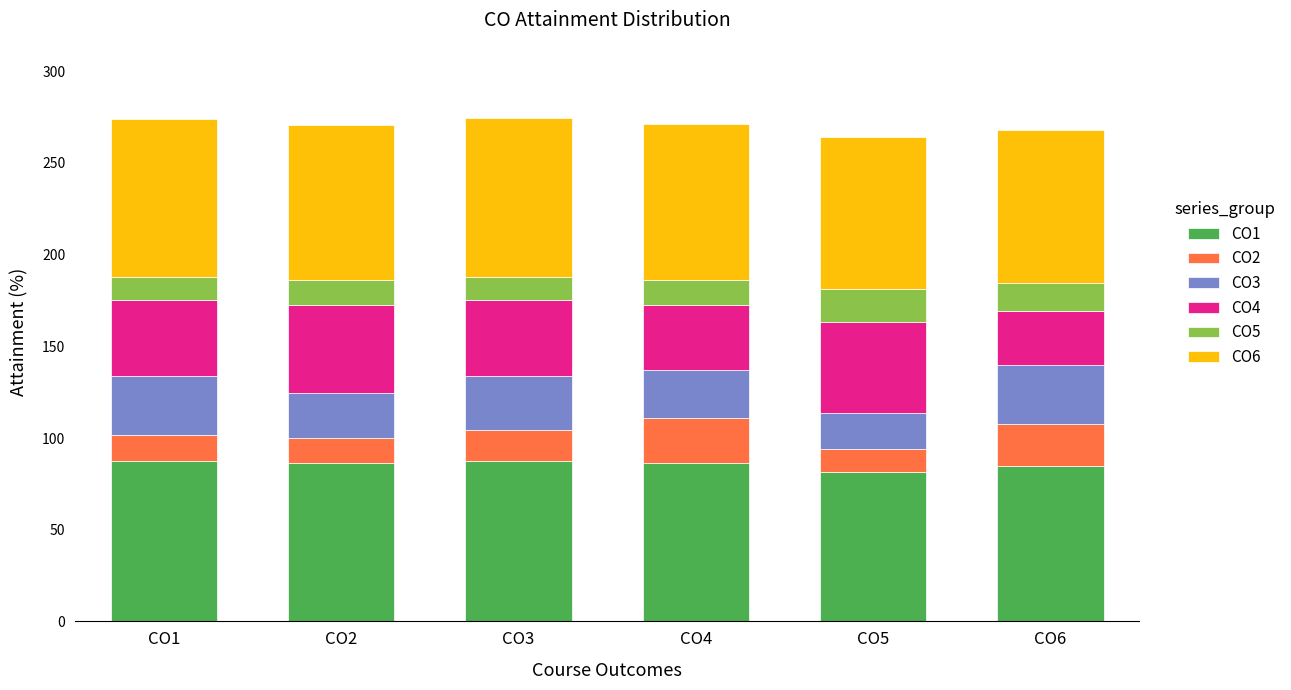

What is the maximum value for CO1?

87.7